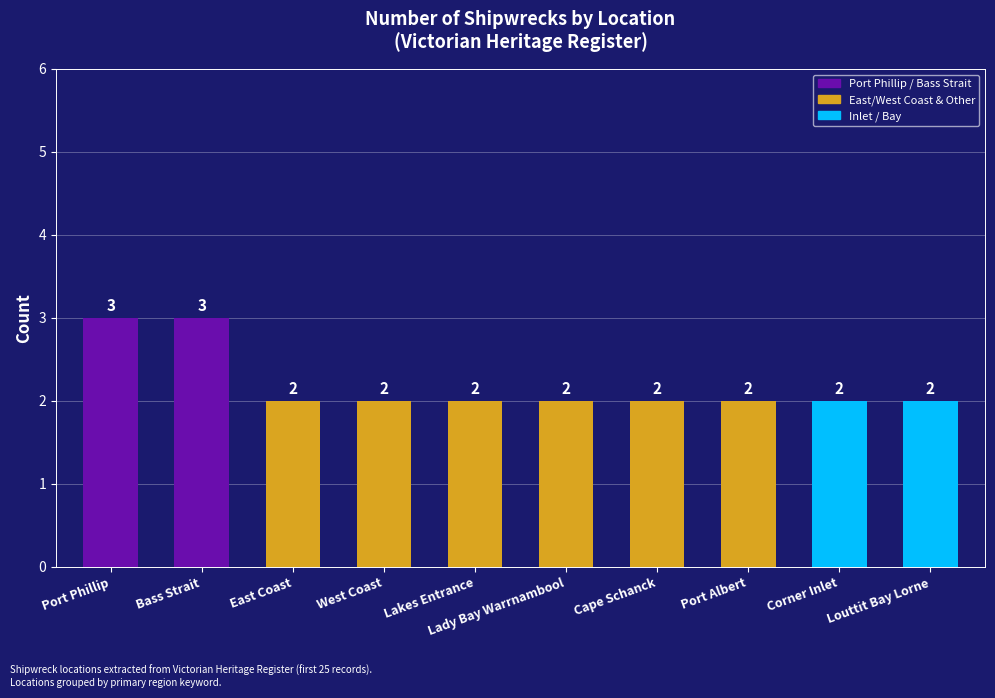

What is the sum of the values at East Coast and Louttit Bay Lorne?

4